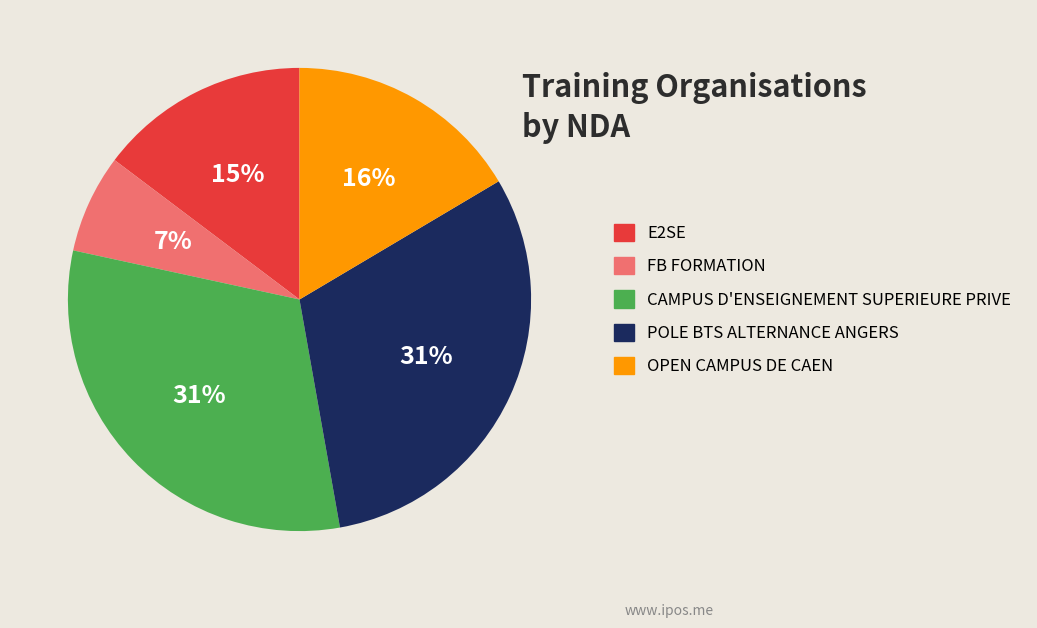

Is CAMPUS D'ENSEIGNEMENT SUPERIEURE PRIVE the majority of the pie?

No